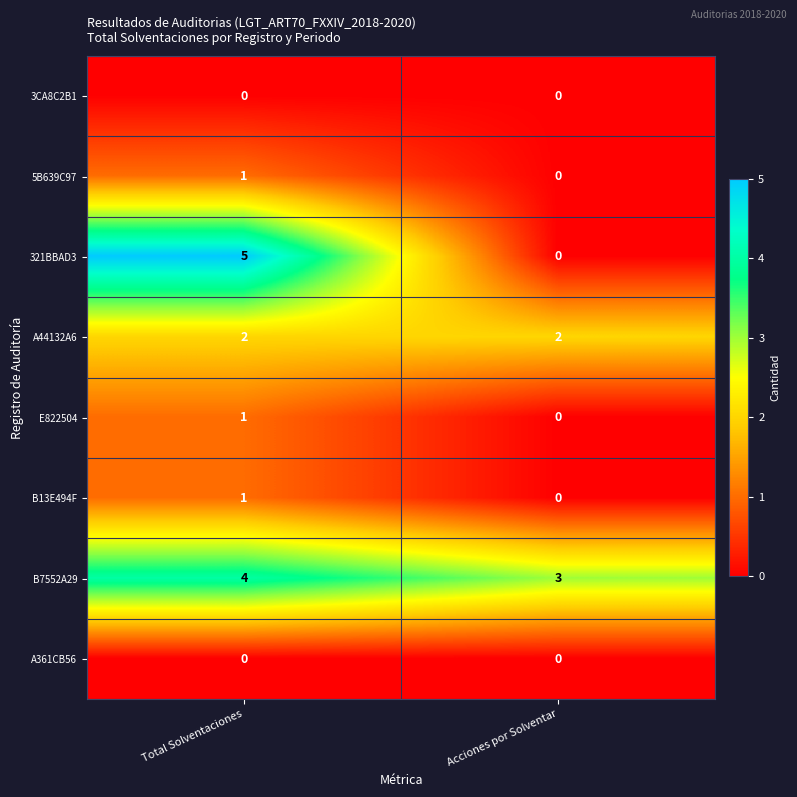

How many data points does each series have?

2